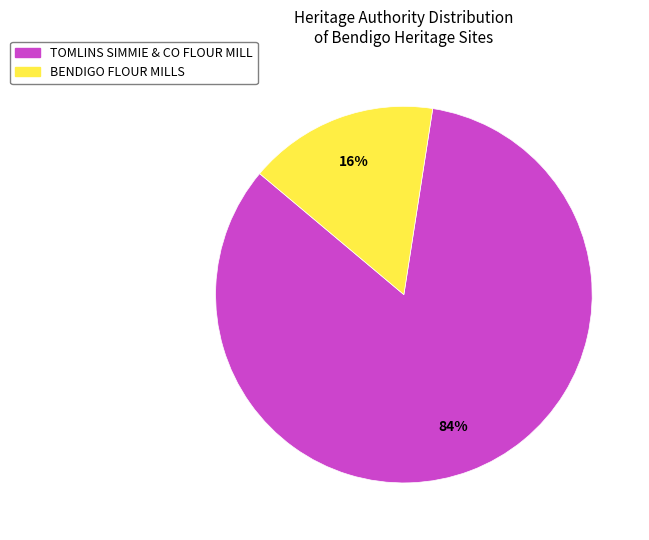

Count the number of slices in the pie.

2